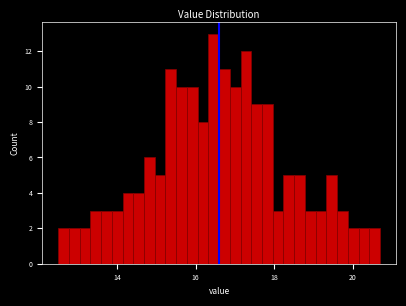

Around what value on the x-axis is the tallest bar? Give the approximate position of its centre, as read against the axis.

16.4